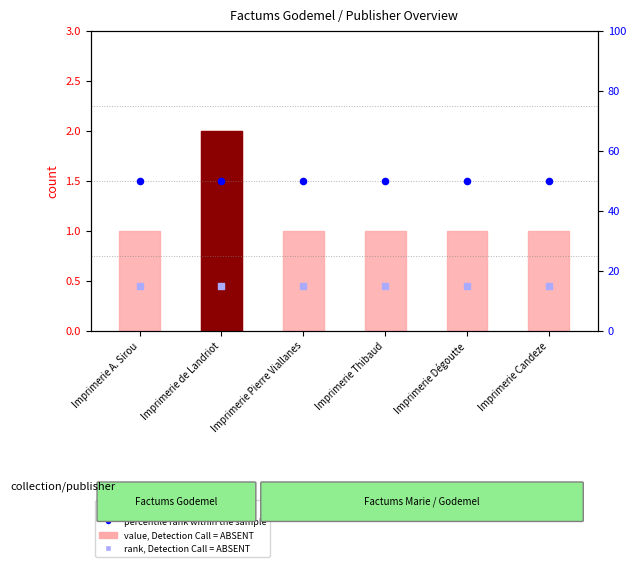

At which category is the sum across all series the highest?

Imprimerie de Landriot